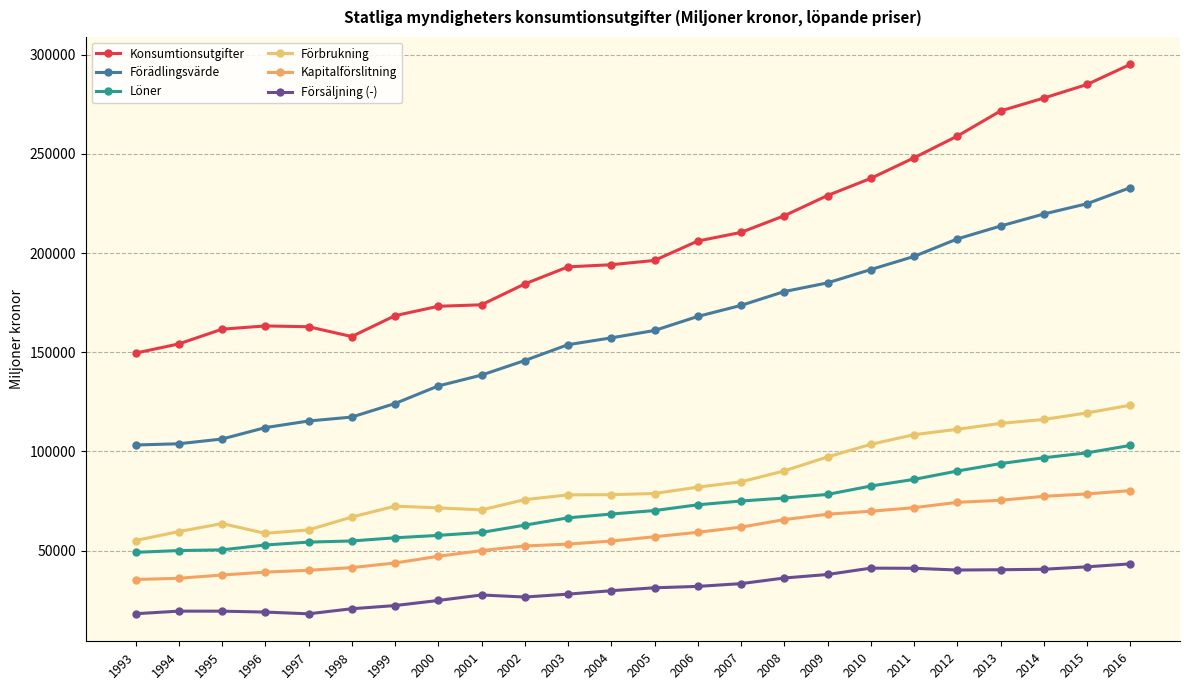

What are all the series names shown in the legend?

Konsumtionsutgifter, Förädlingsvärde, Löner, Förbrukning, Kapitalförslitning, Försäljning (-)